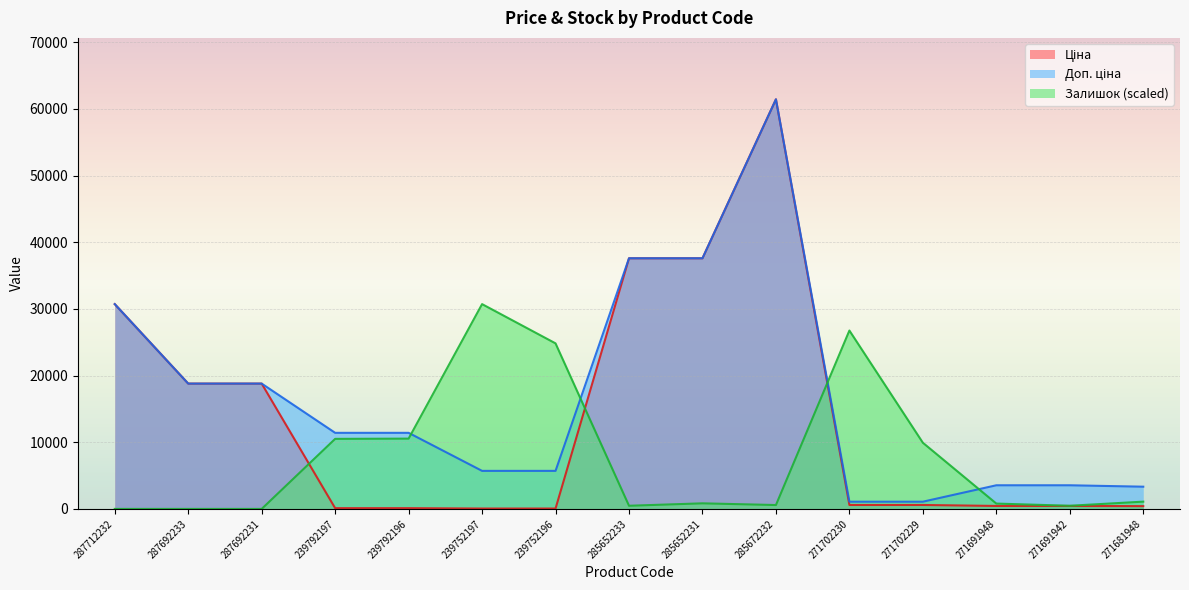

After their last crossing, which series has the higher values: Залишок or Доп. ціна?

Доп. ціна